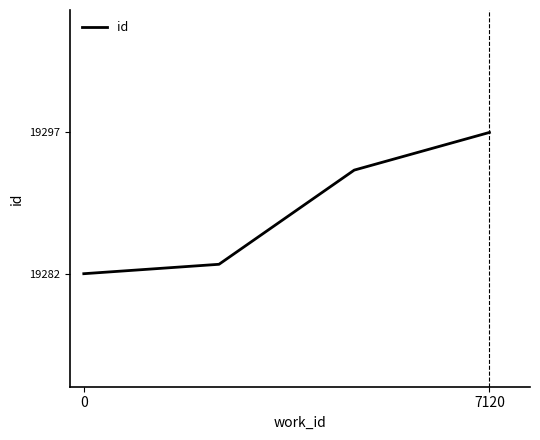

True or false: the data has more than 0 interior local peaks.

False